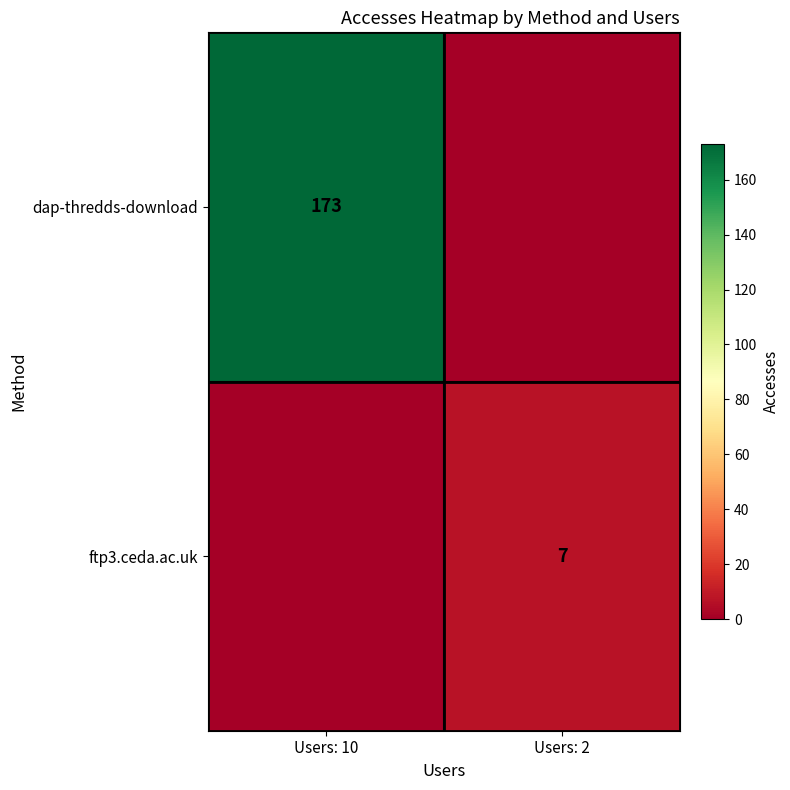

The dap-thredds-download series shows 297 at Users: 10. True or false?

False